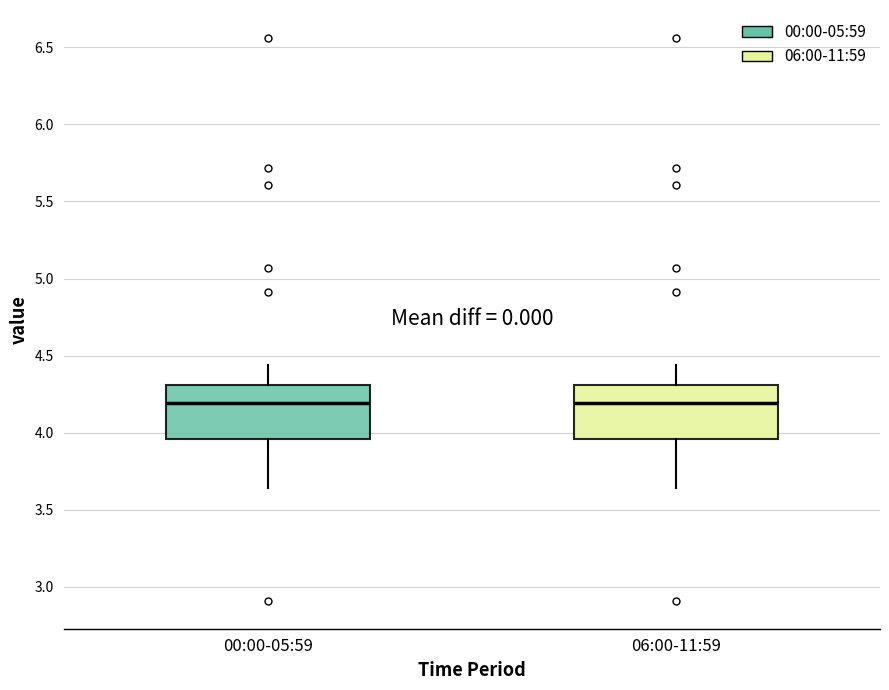

Reading left to right, transcribe this box plot: for each box, give where its median line is, the range the box spans, and where its two whiskers end, as read against the y-axis. The values are not printed on the chart, so give them approximately, as read against the axis.

00:00-05:59: median 4.20, box 3.95 to 4.30, whiskers 3.65 to 4.45
06:00-11:59: median 4.20, box 3.95 to 4.30, whiskers 3.65 to 4.45